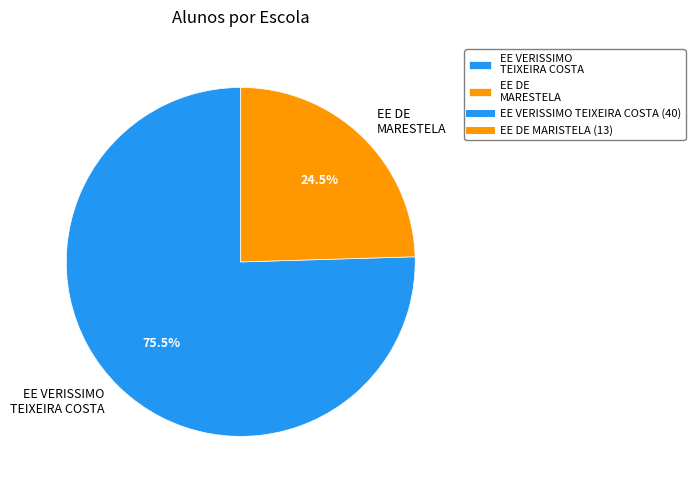

Rank the categories by value from highest to lowest.

EE VERISSIMO TEIXEIRA COSTA, EE DE MARESTELA